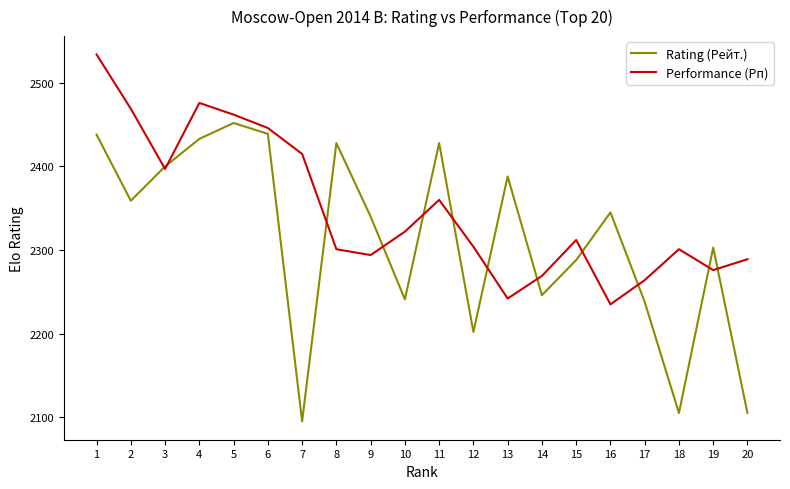

Is this an area chart (filled region under the line)?

No